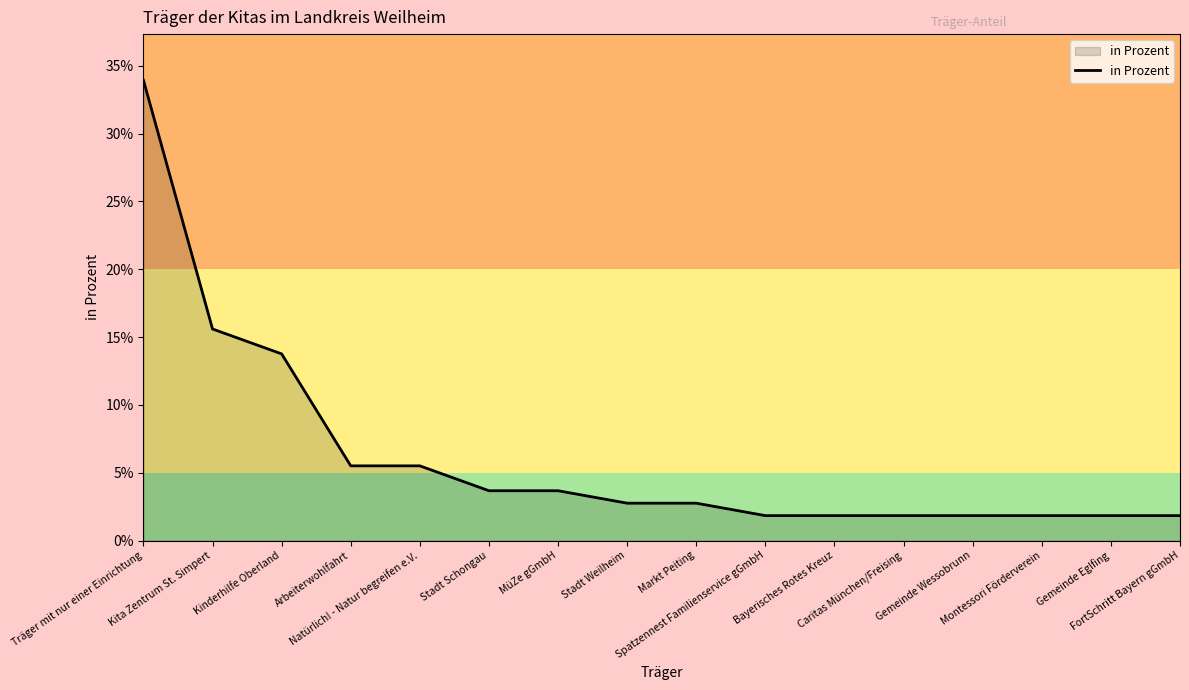

Does the chart display data point markers on the line(s)?

No